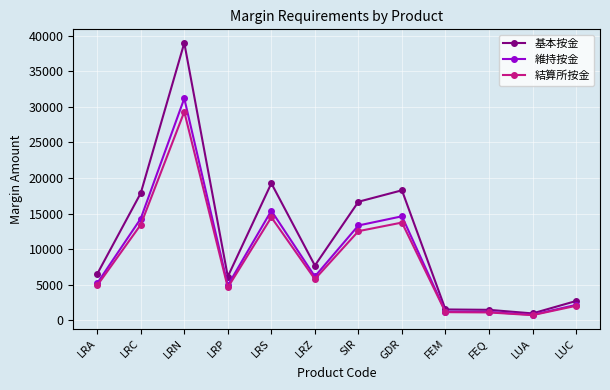

Which series has the largest total across all categories?

基本按金